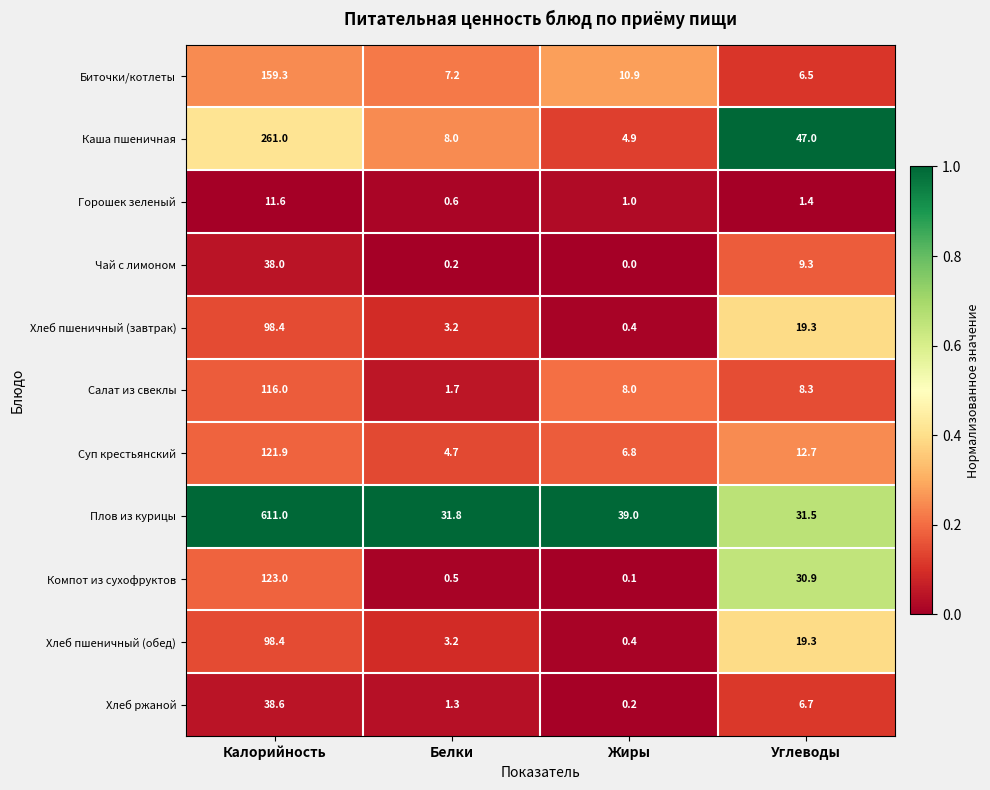

The value of Компот из сухофруктов at Углеводы is 30.9. True or false?

True